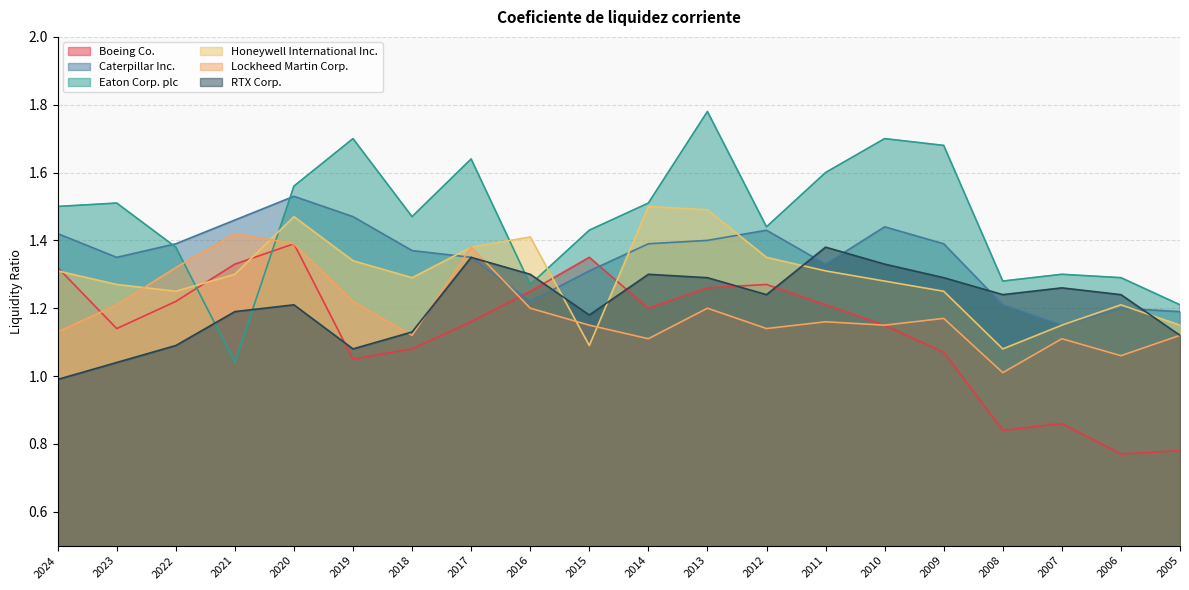

At how many categories does at least one series exceed 1?

20